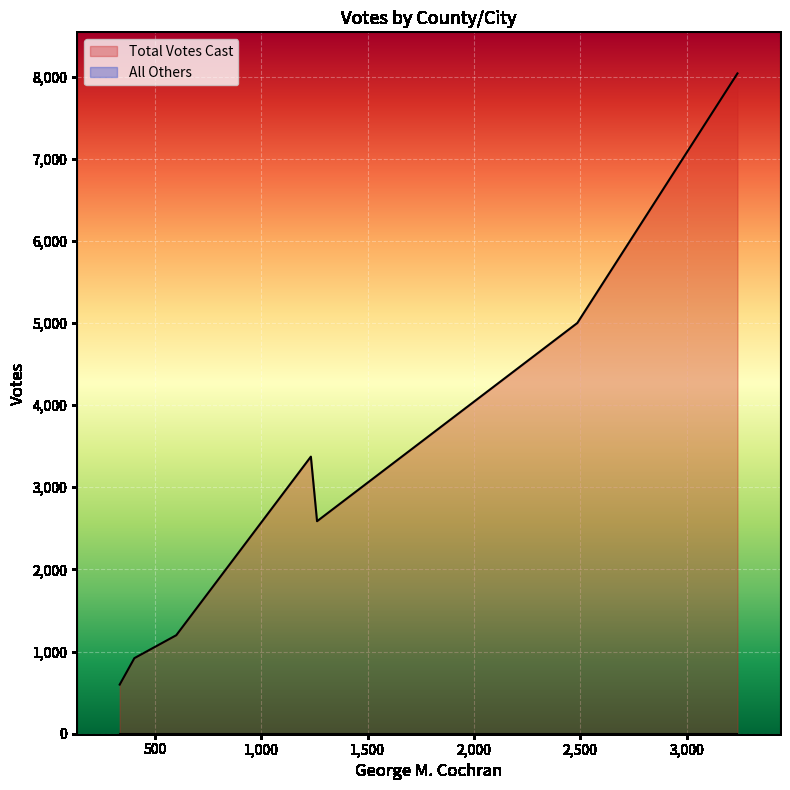

True or false: All Others has more than 2 points higher than both neighbors.

False